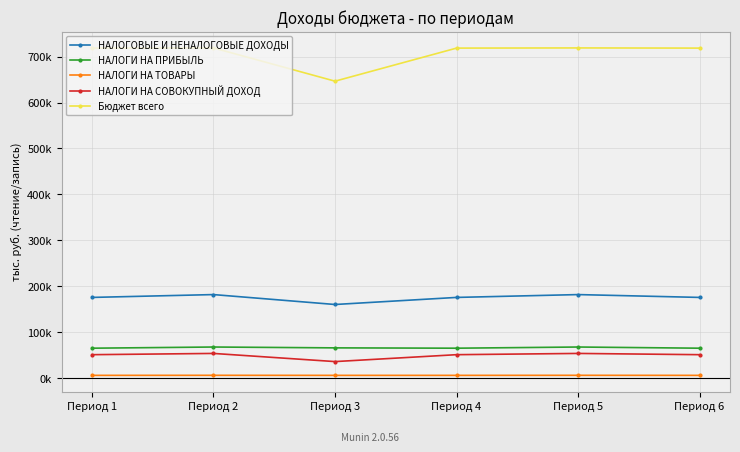

True or false: НАЛОГИ НА ТОВАРЫ has a value of 6284.9 at Период 6.

True